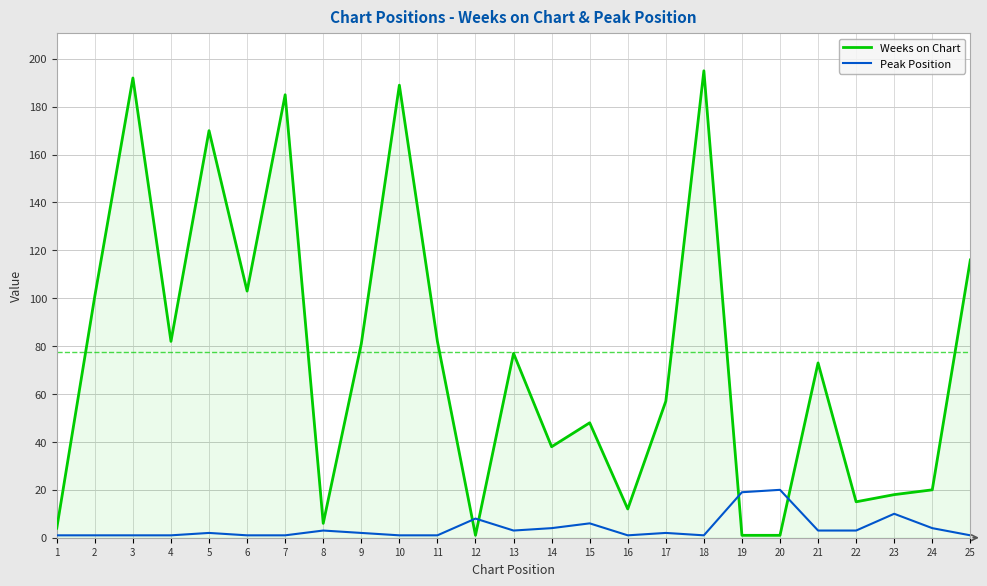

Where is the first local maximum for Weeks on Chart?

3